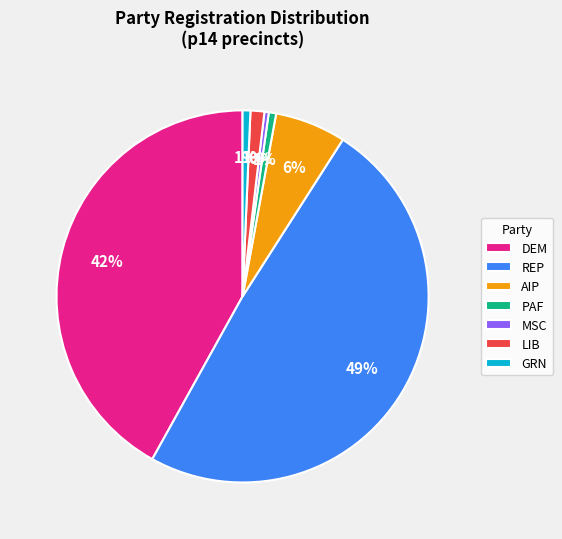

What is the largest slice in the pie chart?

REP